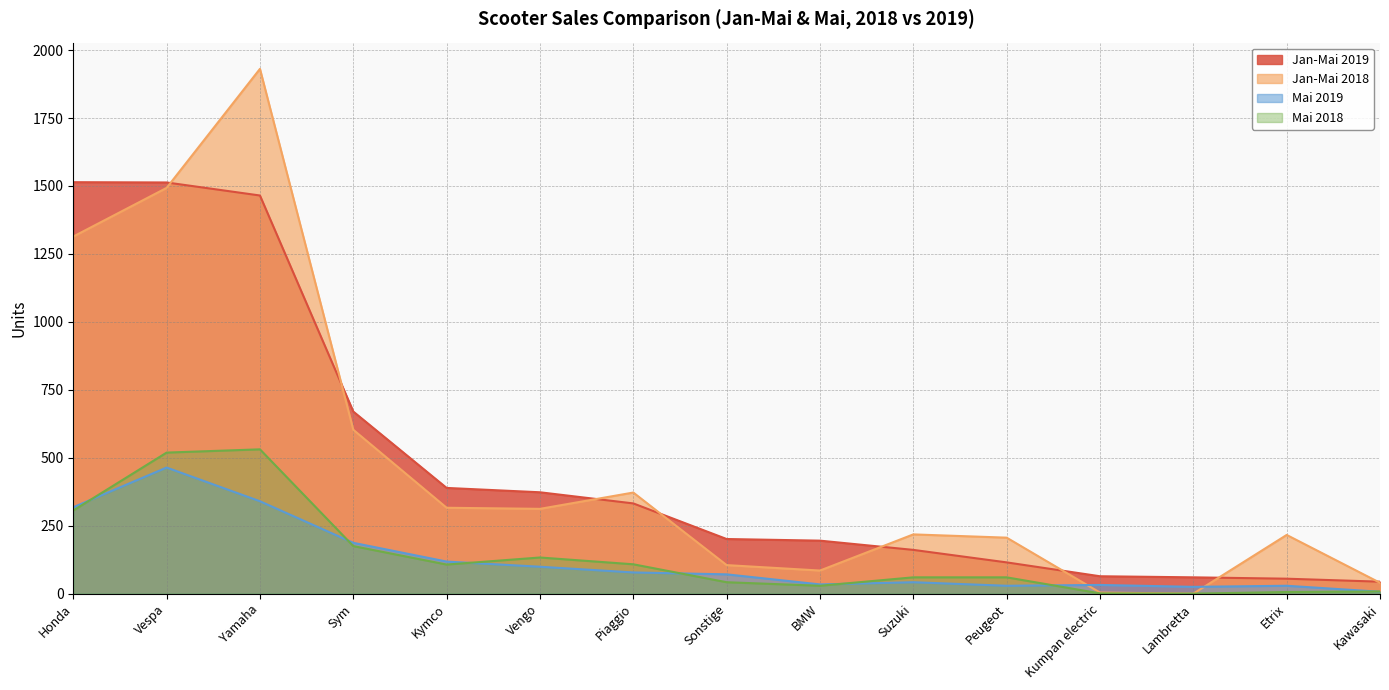

At how many categories does at least one series exceed 1637?

1